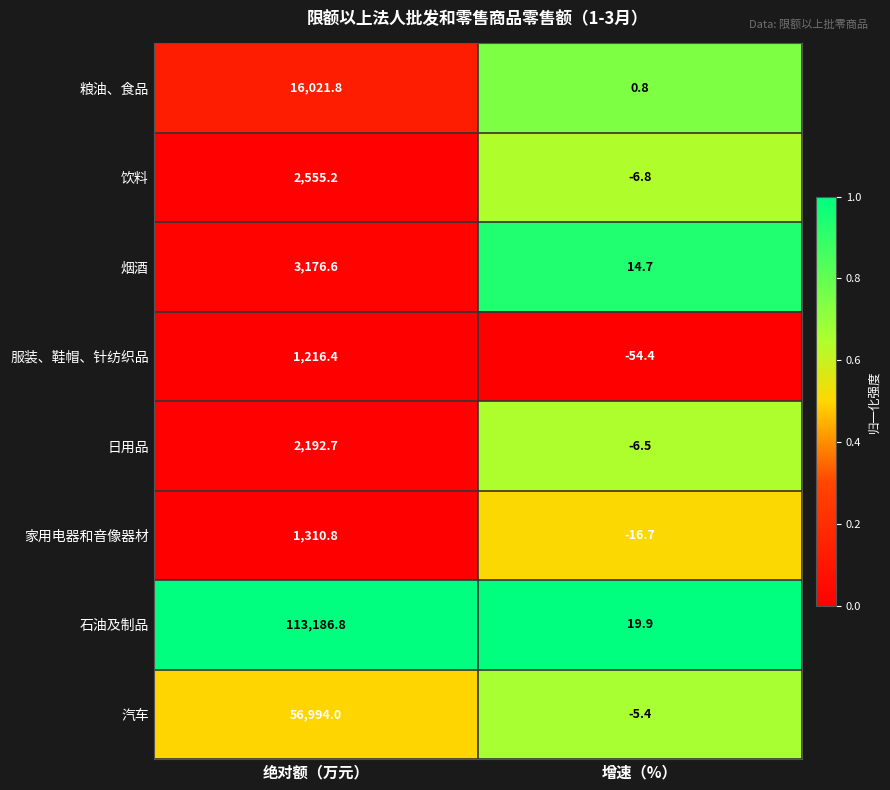

Reading left to right, what are all the values shown in this chart?

粮油、食品: 16021.8	0.8
饮料: 2555.2	-6.8
烟酒: 3176.6	14.7
服装、鞋帽、针纺织品: 1216.4	-54.4
日用品: 2192.7	-6.5
家用电器和音像器材: 1310.8	-16.7
石油及制品: 113186.8	19.9
汽车: 56994.0	-5.4